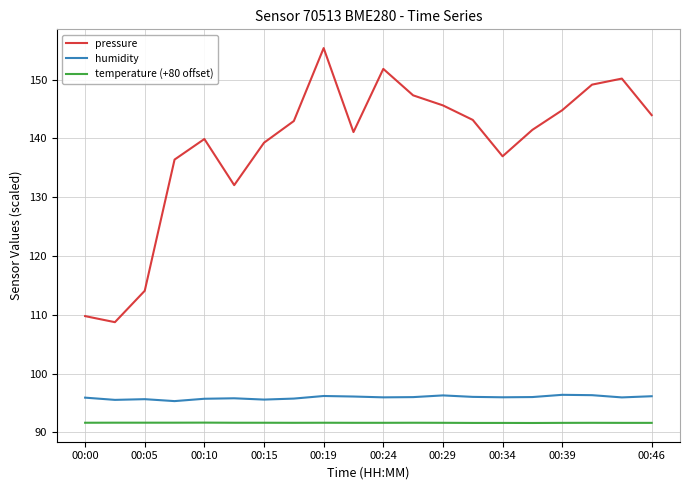

What is the minimum value for humidity?

95.3